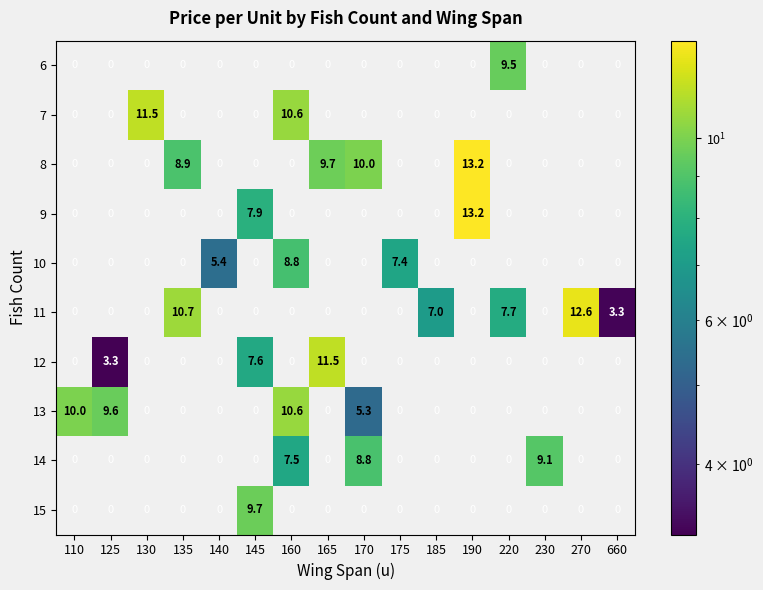

Between 165 and 270, which series saw the biggest shift?

11